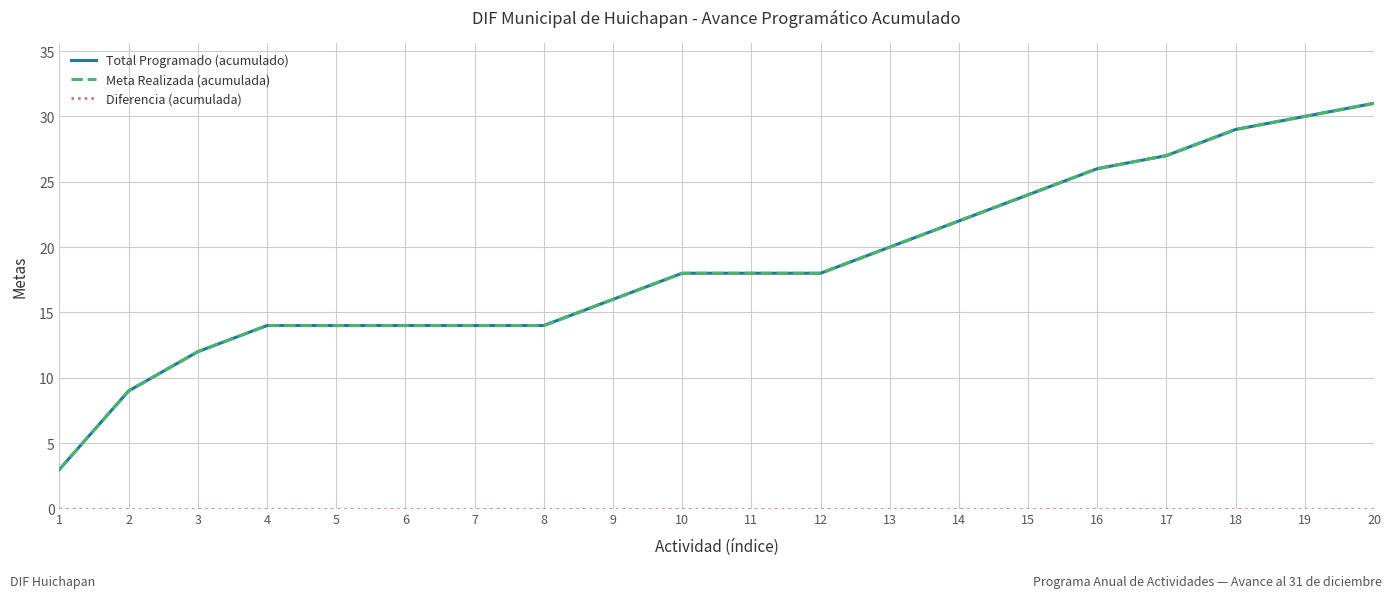

Rank the series by their maximum value, from highest to lowest.

Total Programado (acumulado), Meta Realizada (acumulada), Diferencia (acumulada)